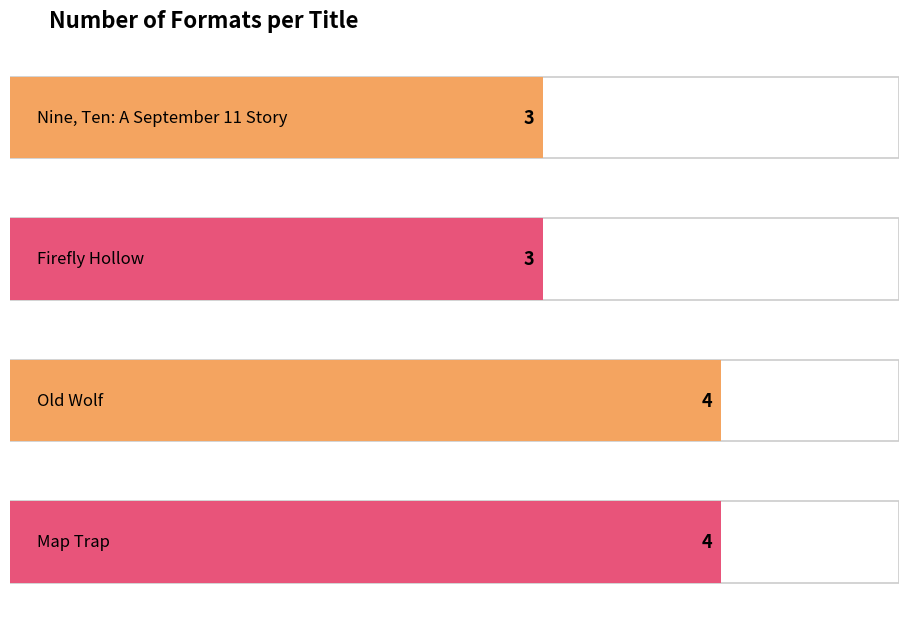

Are the bars horizontal?

Yes